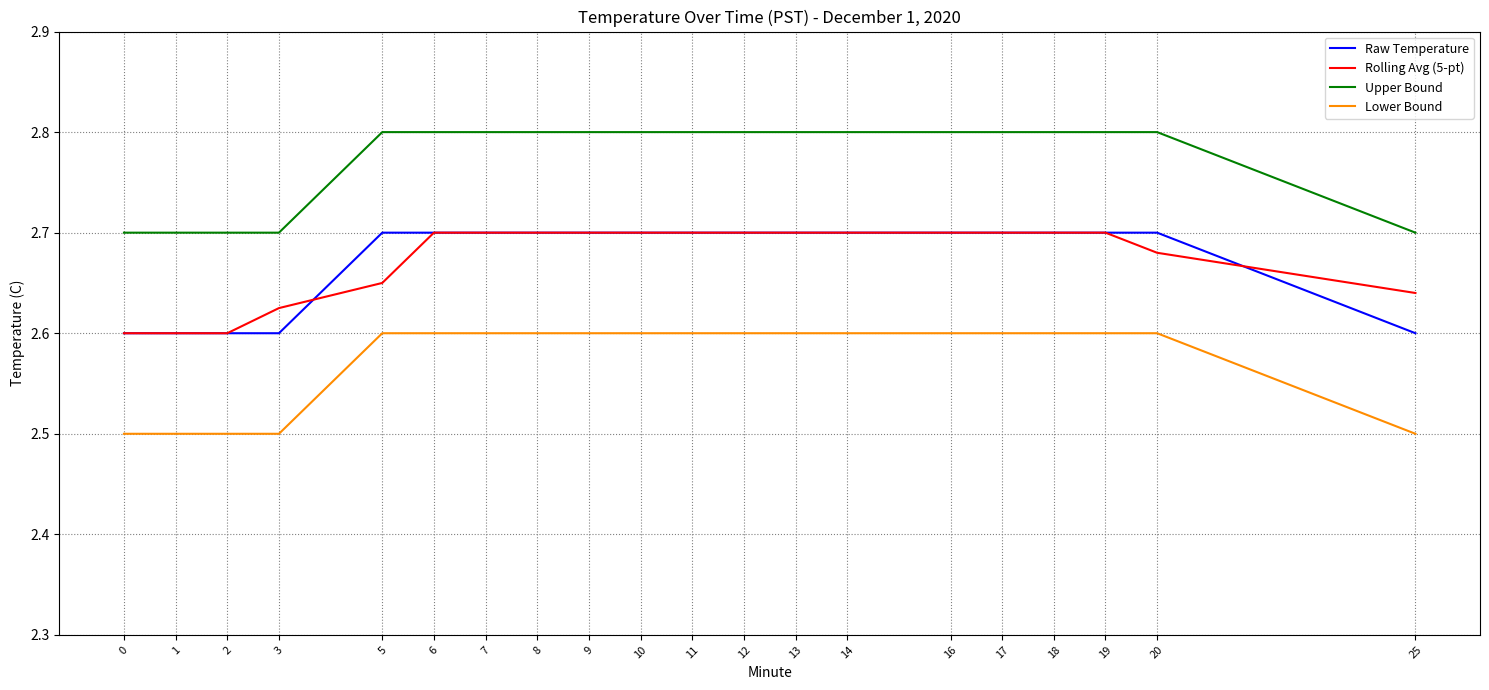

Is it true that Raw Temperature equals 1.8 at 3?

False